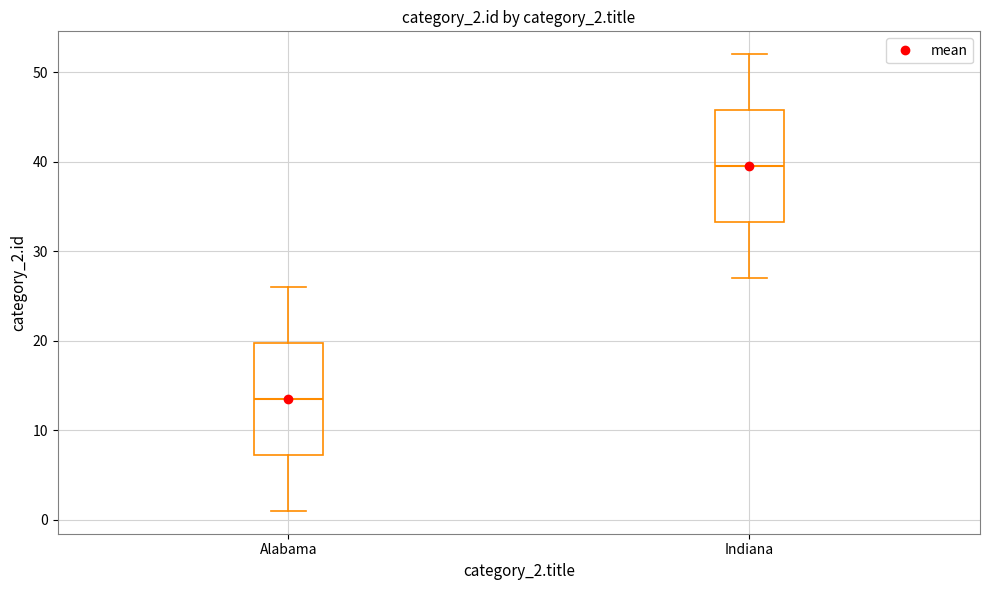

Where does the lower whisker of the box for Alabama end on the y-axis? The values are not printed on the chart, so give them approximately, as read against the axis.

1